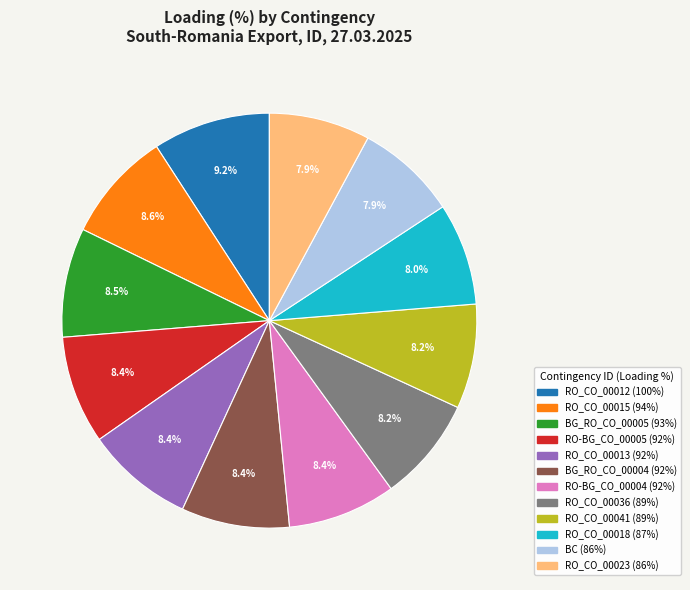

Approximately how many times larger is the value at RO_CO_00036 compared to BG_RO_CO_00004?

1.0